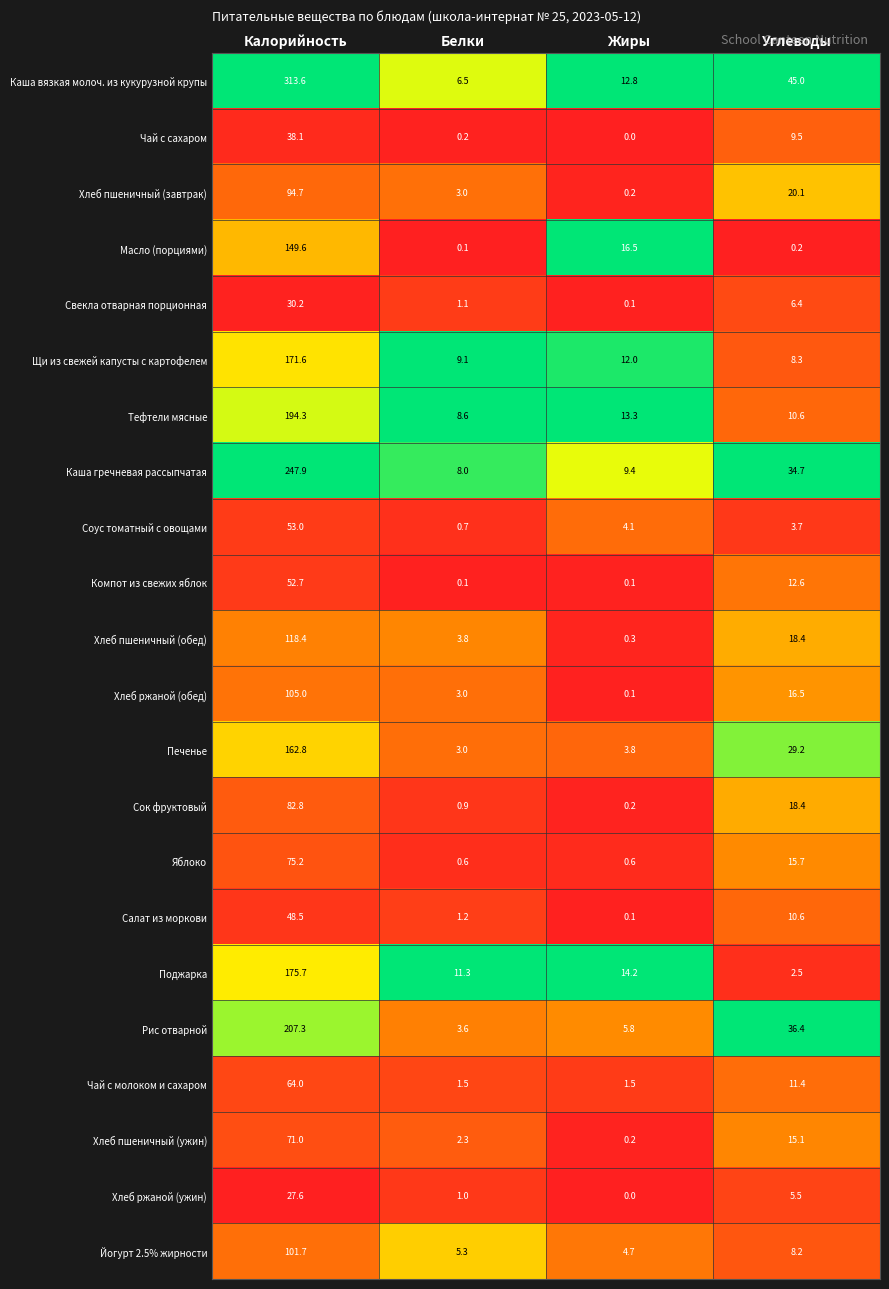

At which label does Щи из свежей капусты с картофелем reach its minimum?

Углеводы